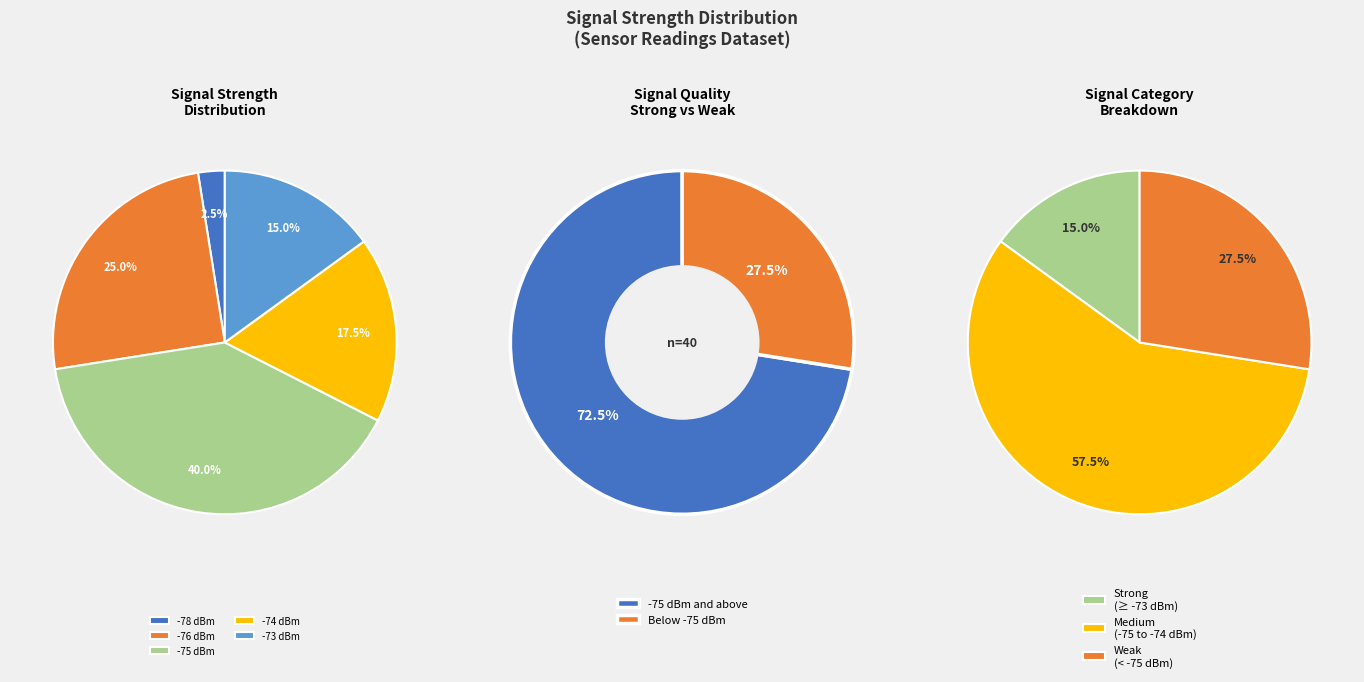

How much of the chart is everything except 2?

97.5%